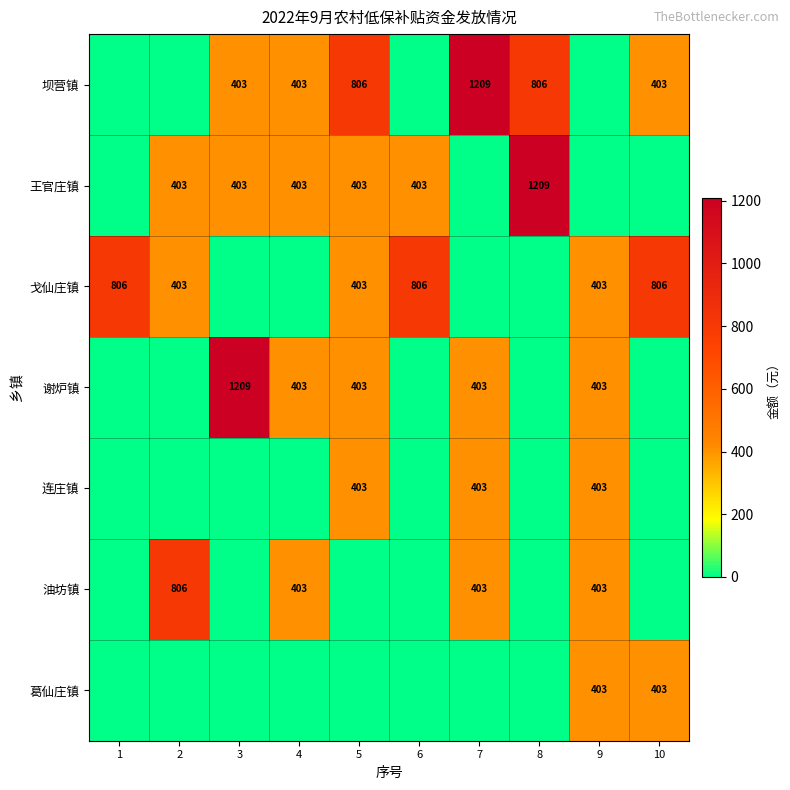

Is it true that 谢炉镇 equals 403 at 9?

True